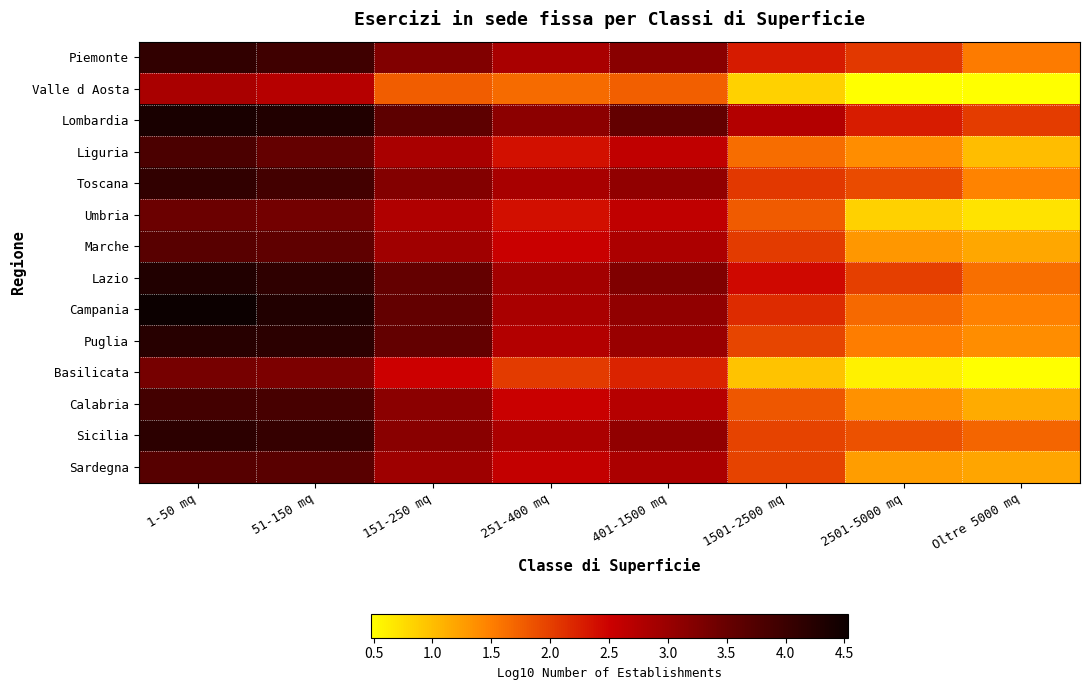

At which category is the sum across all series the highest?

1-50 mq